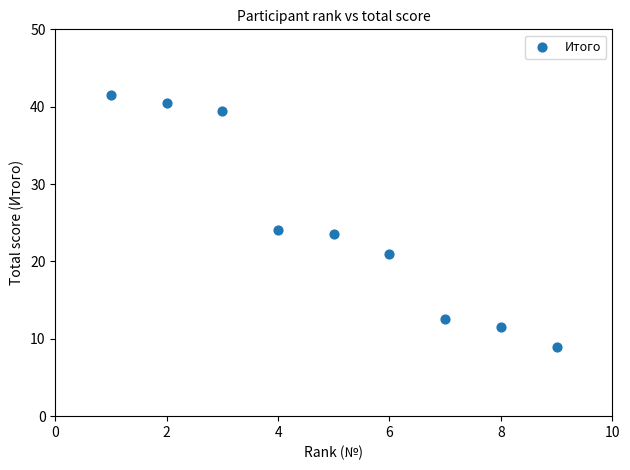

What is the average Y value?

24.8